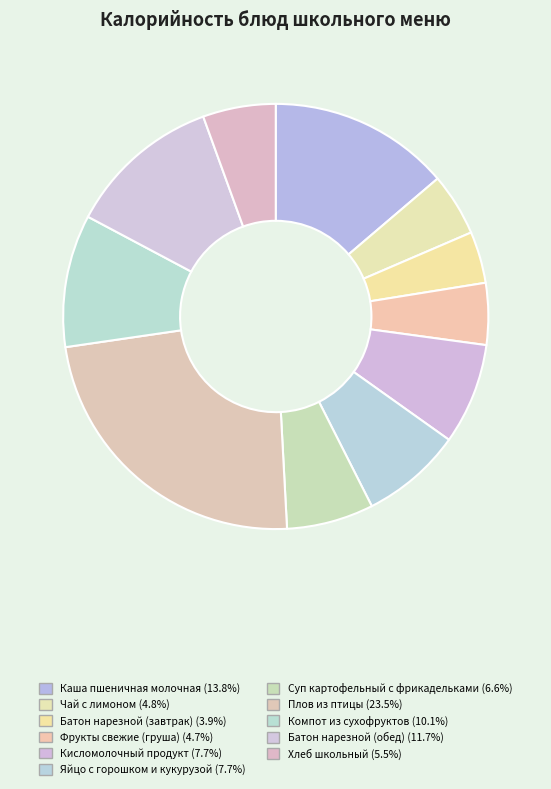

How many segments does this pie chart have?

11